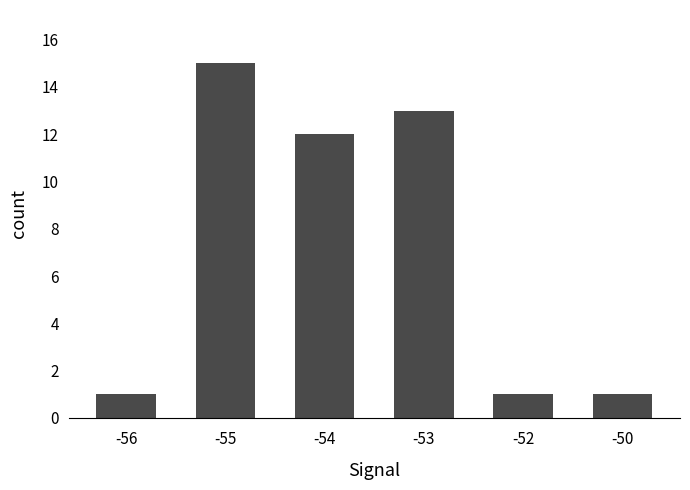

The value at -55 is 23. True or false?

False